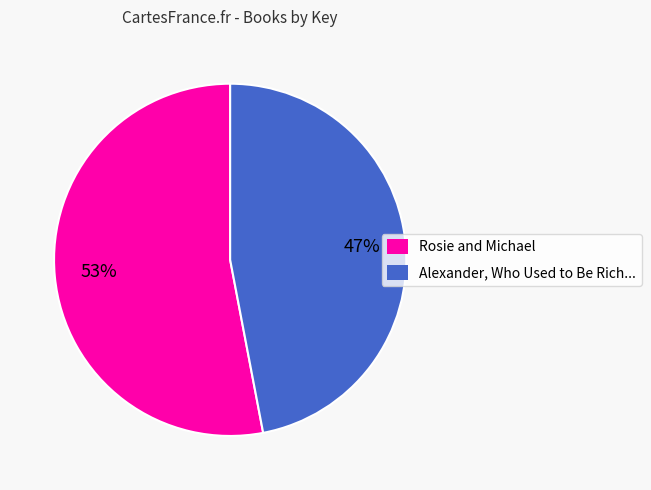

How many slices are in this pie chart?

2